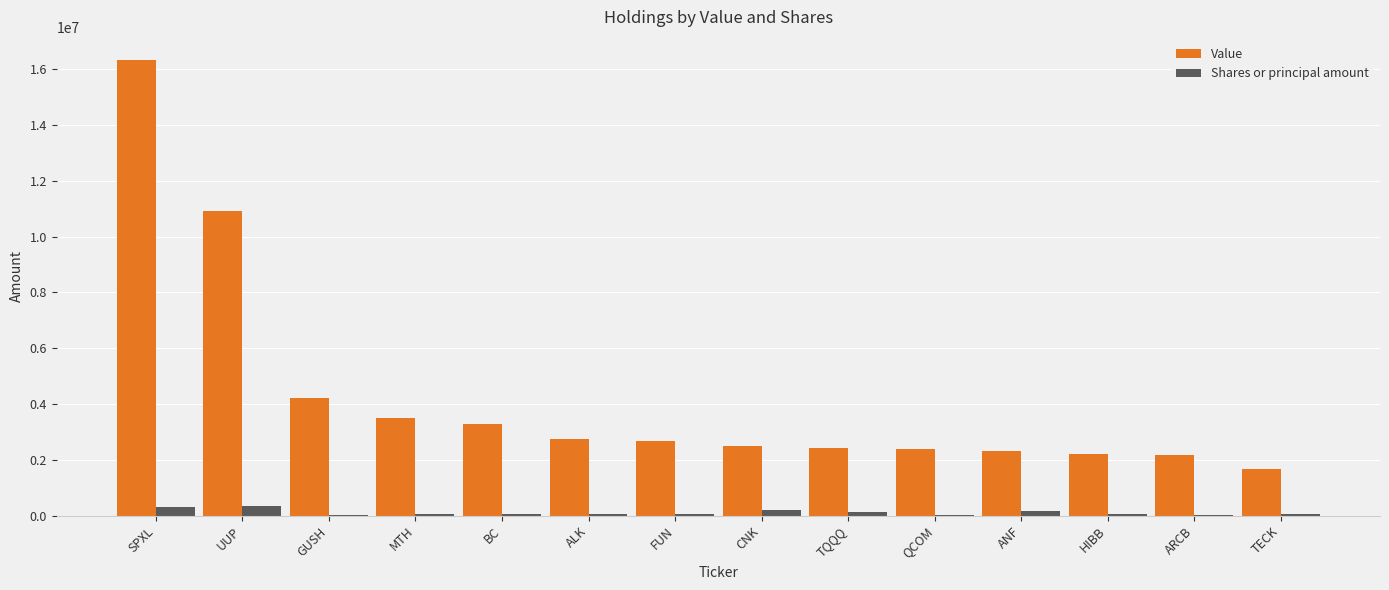

Are the bars horizontal?

No